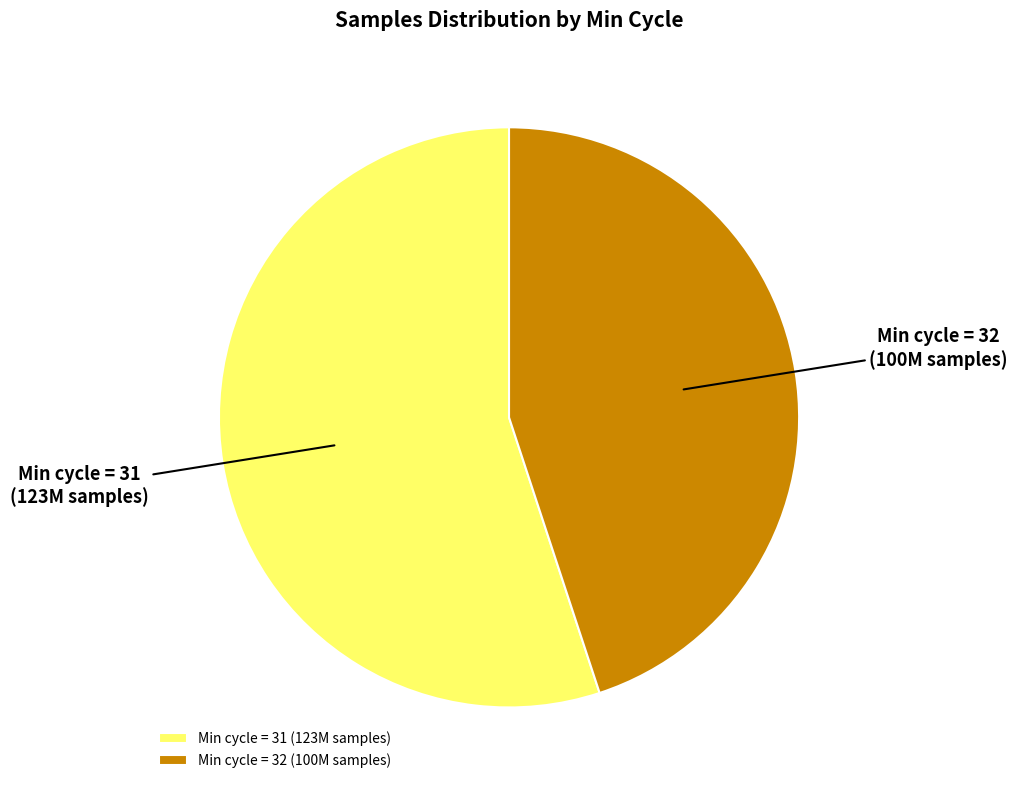

Combined, do Min cycle = 31 (123M samples) and Min cycle = 32 (100M samples) account for over 50%?

Yes